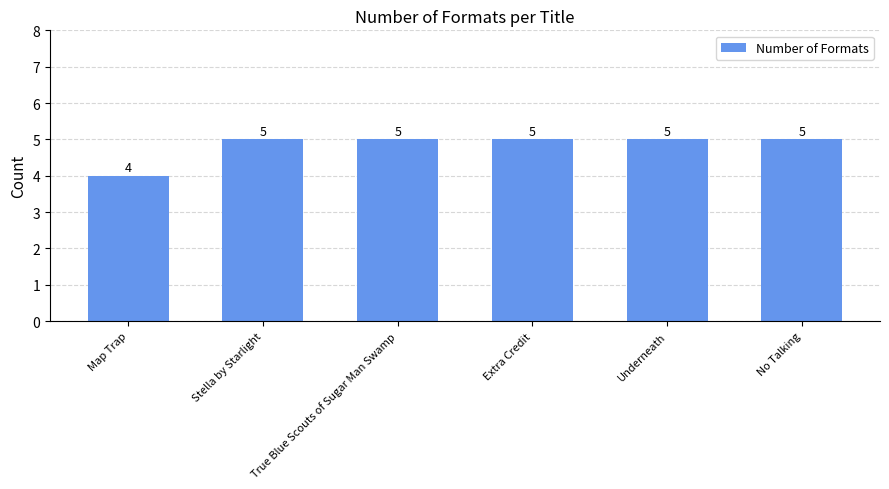

Where is the data nearest to the value 4?

Map Trap